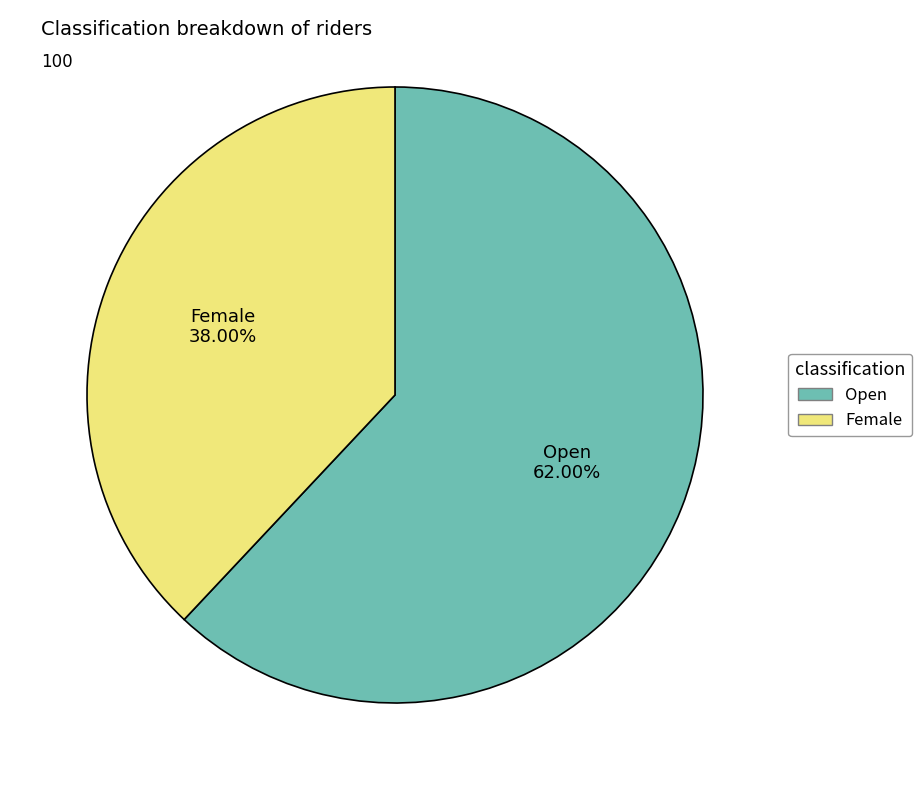

Which category has the biggest portion of the pie?

Open